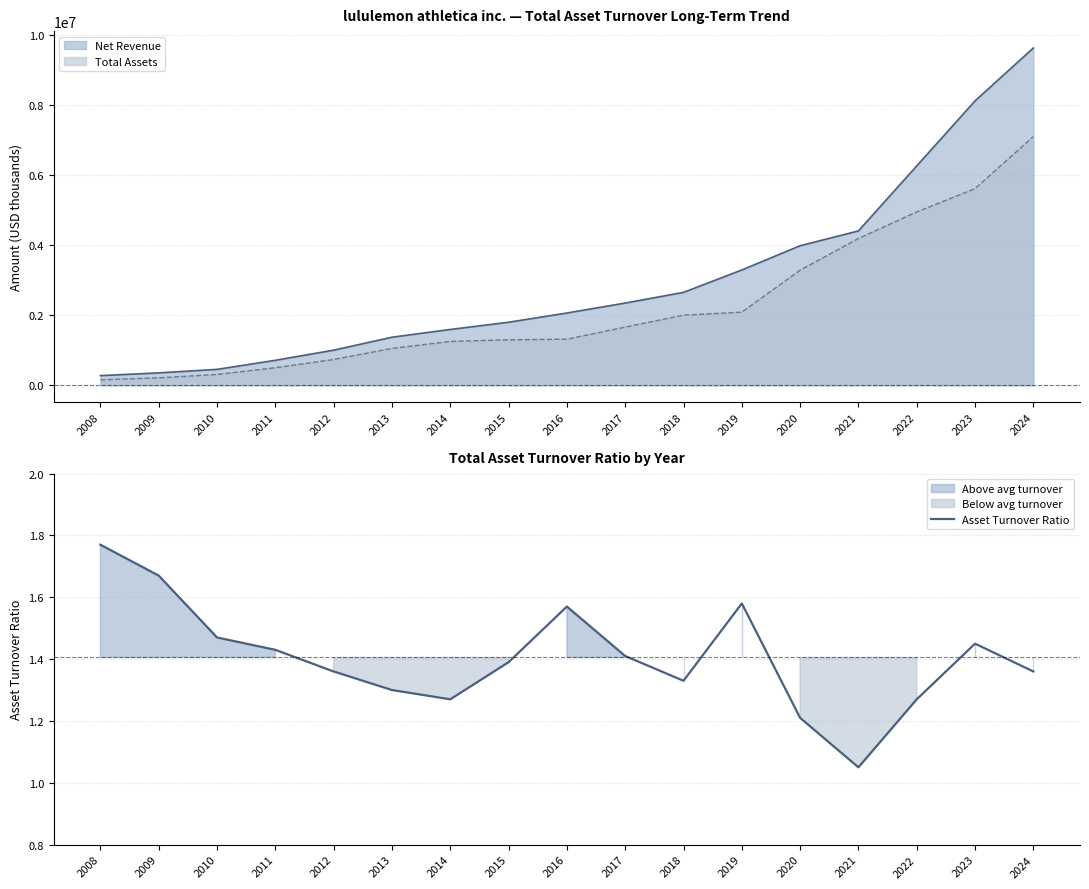

How many categories are shown in the chart?

17